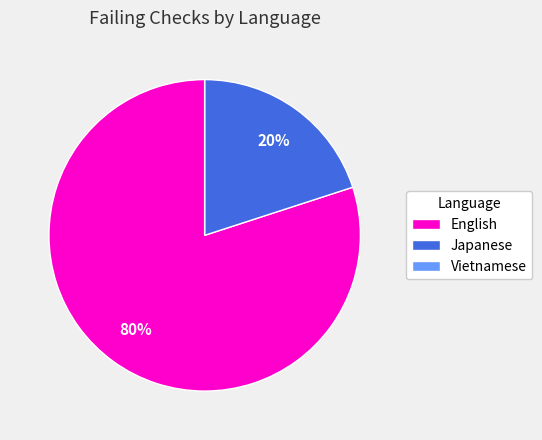

Which has a higher value, Japanese or English?

English